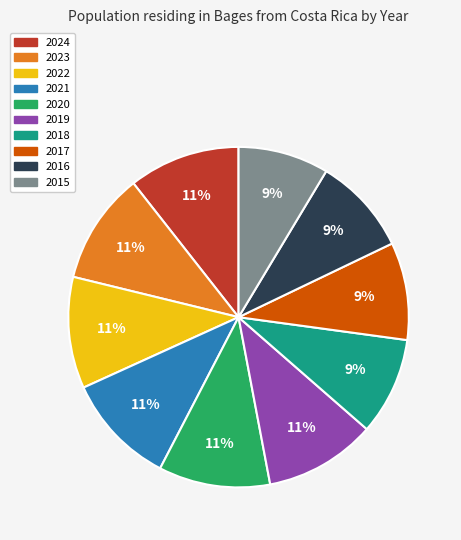

Does 2020 account for over 50% of the chart?

No